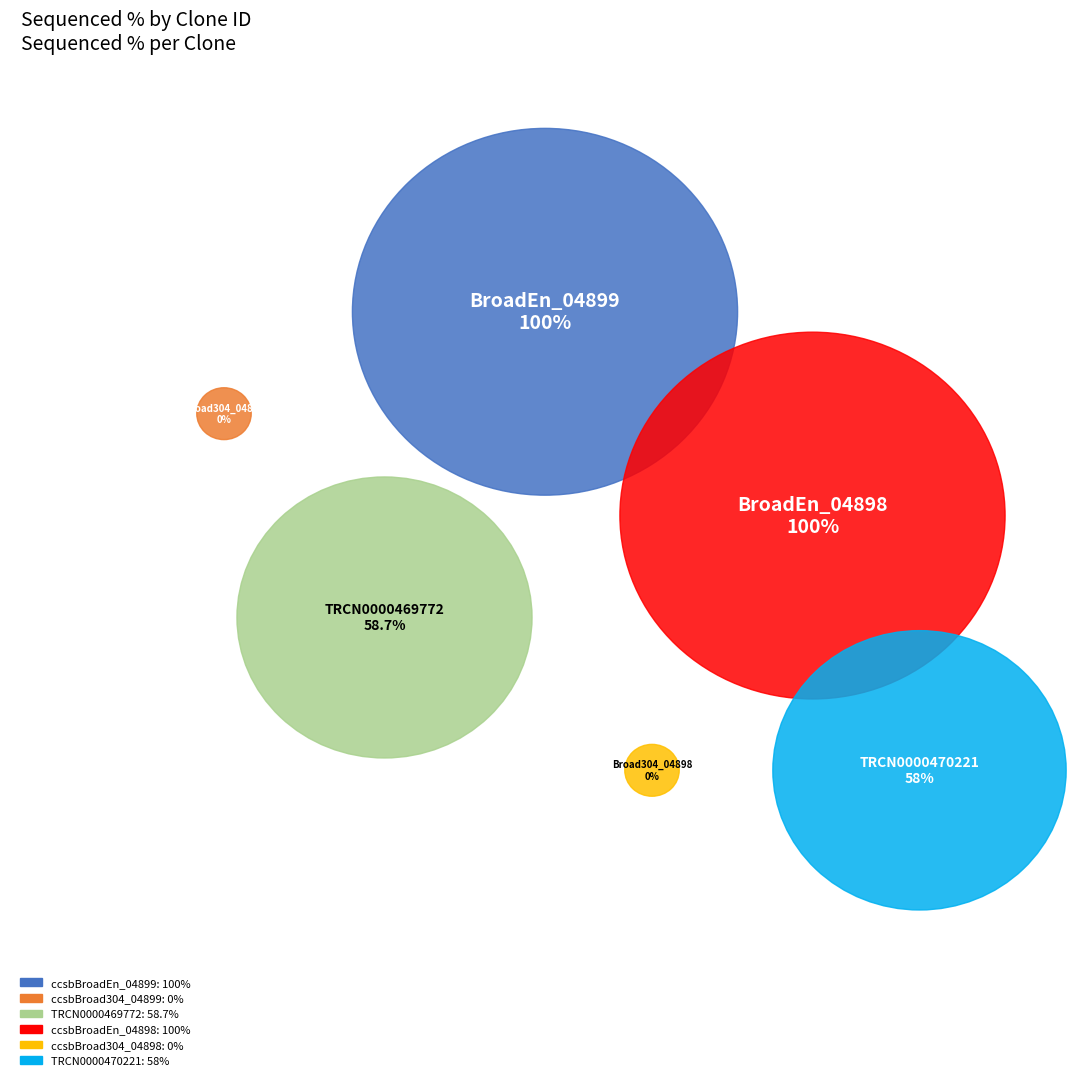

Is there a majority slice in this chart?

No